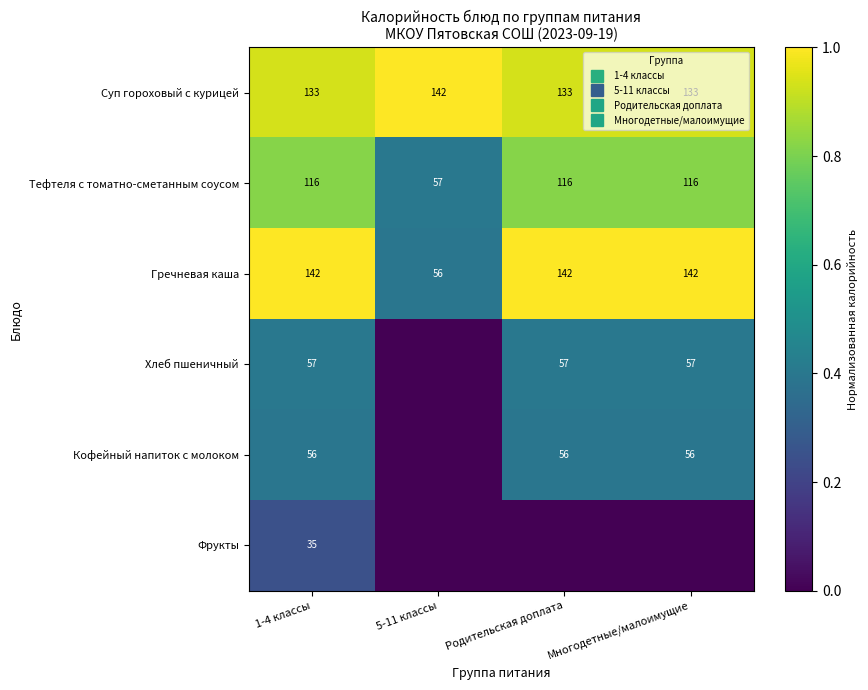

The Суп гороховый с курицей series shows 0.2 at Родительская доплата. True or false?

False